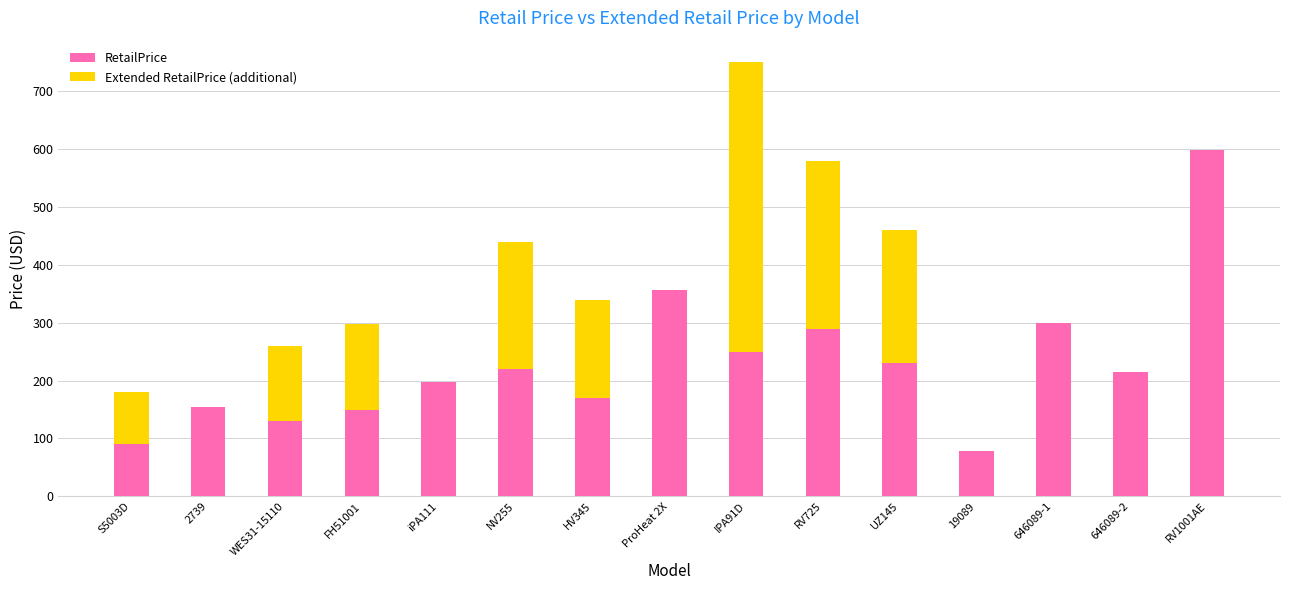

At which label does RetailPrice reach its peak?

RV1001AE